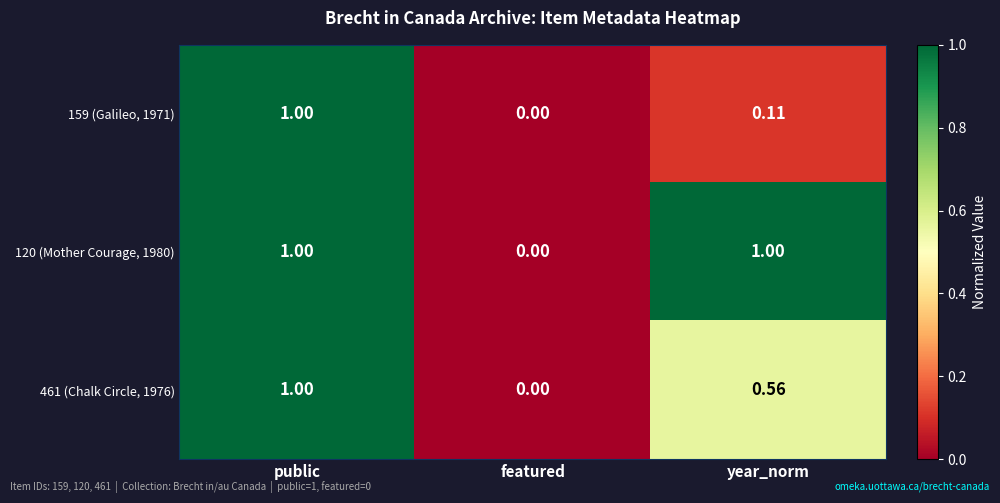

Where is 120 (Mother Courage, 1980) nearest to the value 0?

featured